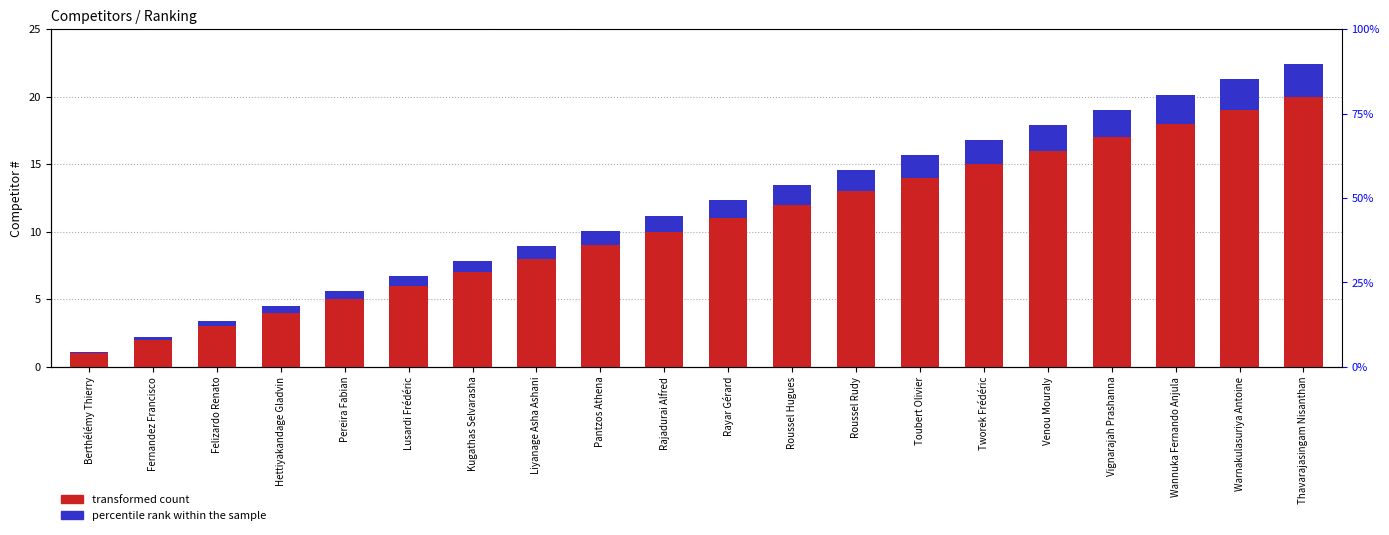

What is the difference between the maximum and minimum values in the percentile rank within the sample series?

2.3